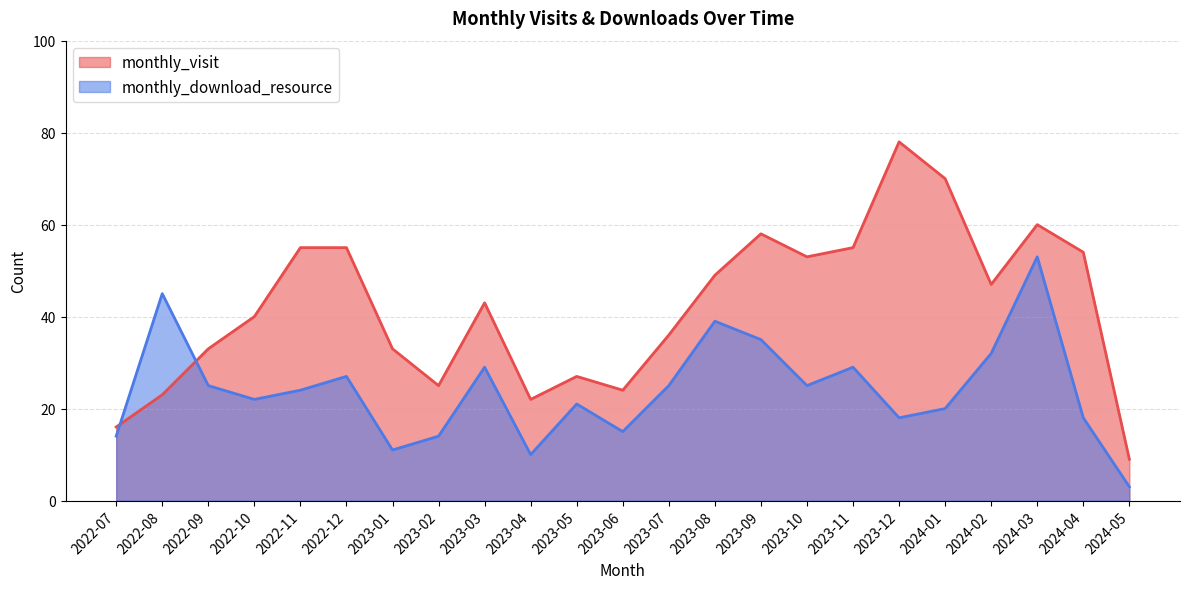

True or false: monthly_visit has a value of 36 at 2024-04.

False